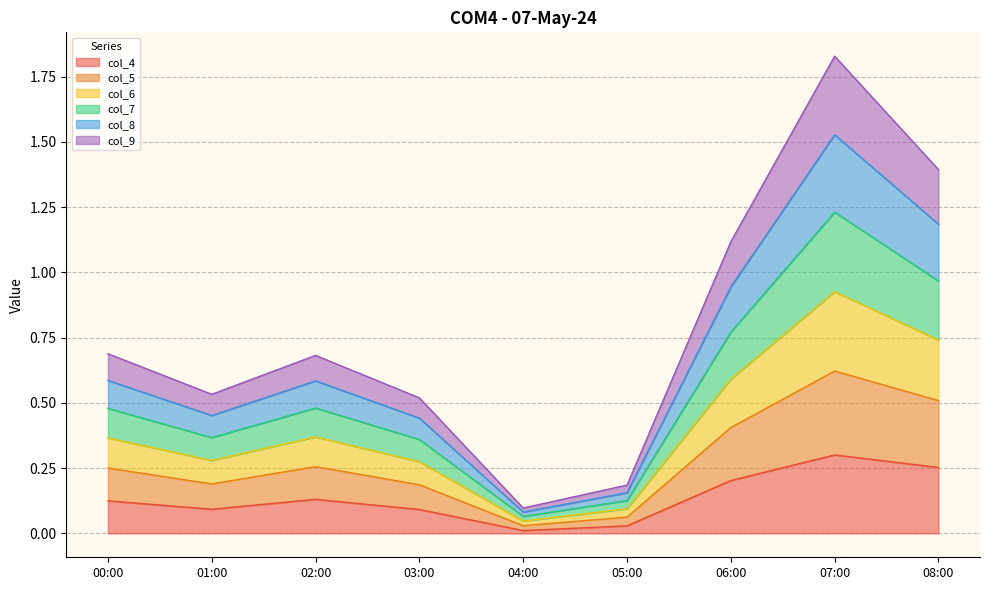

Which label corresponds to the largest value in the chart?

07:00